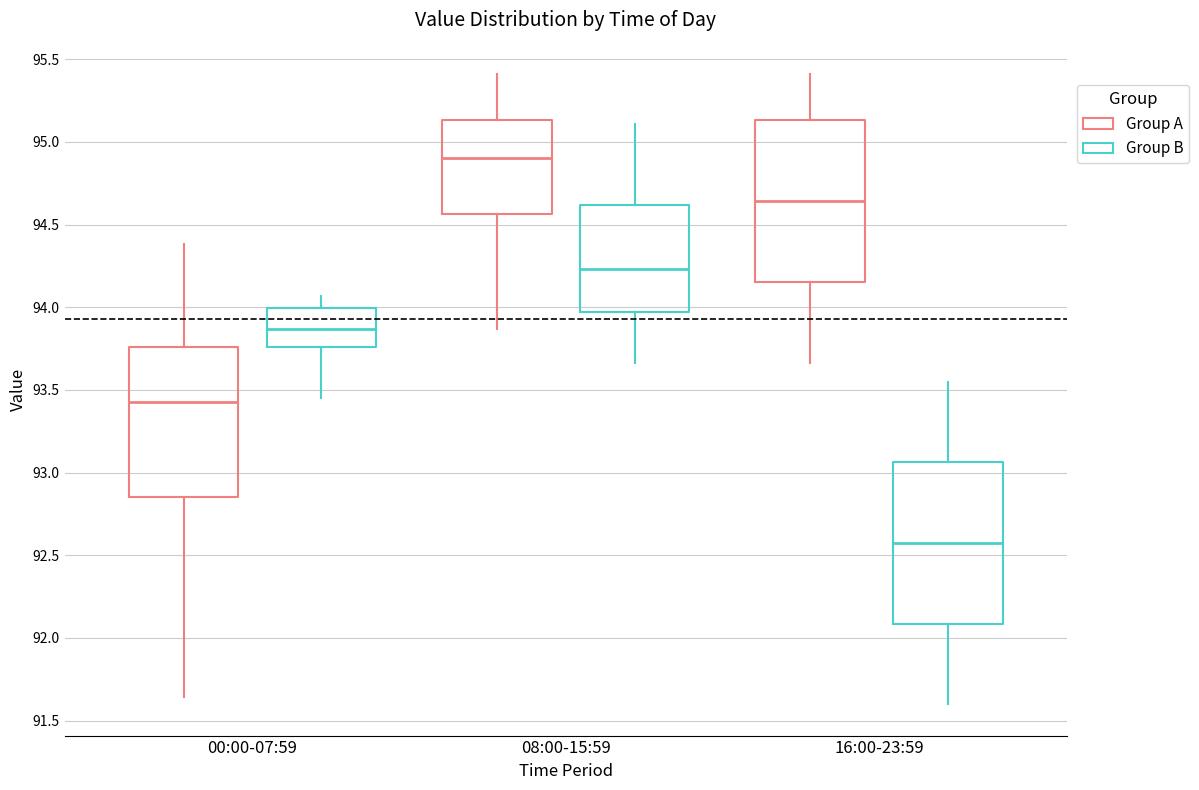

Which box's median line is the highest?

08:00-15:59 (Group A)